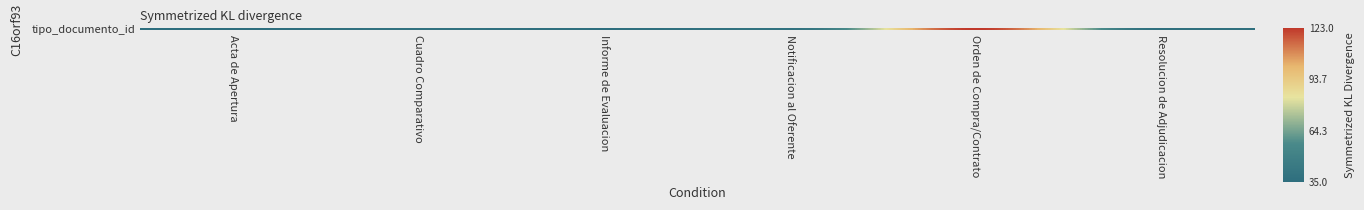

List the labels in order of value, largest first.

Orden de Compra/Contrato, Notificacion al Oferente, Cuadro Comparativo, Resolucion de Adjudicacion, Informe de Evaluacion, Acta de Apertura